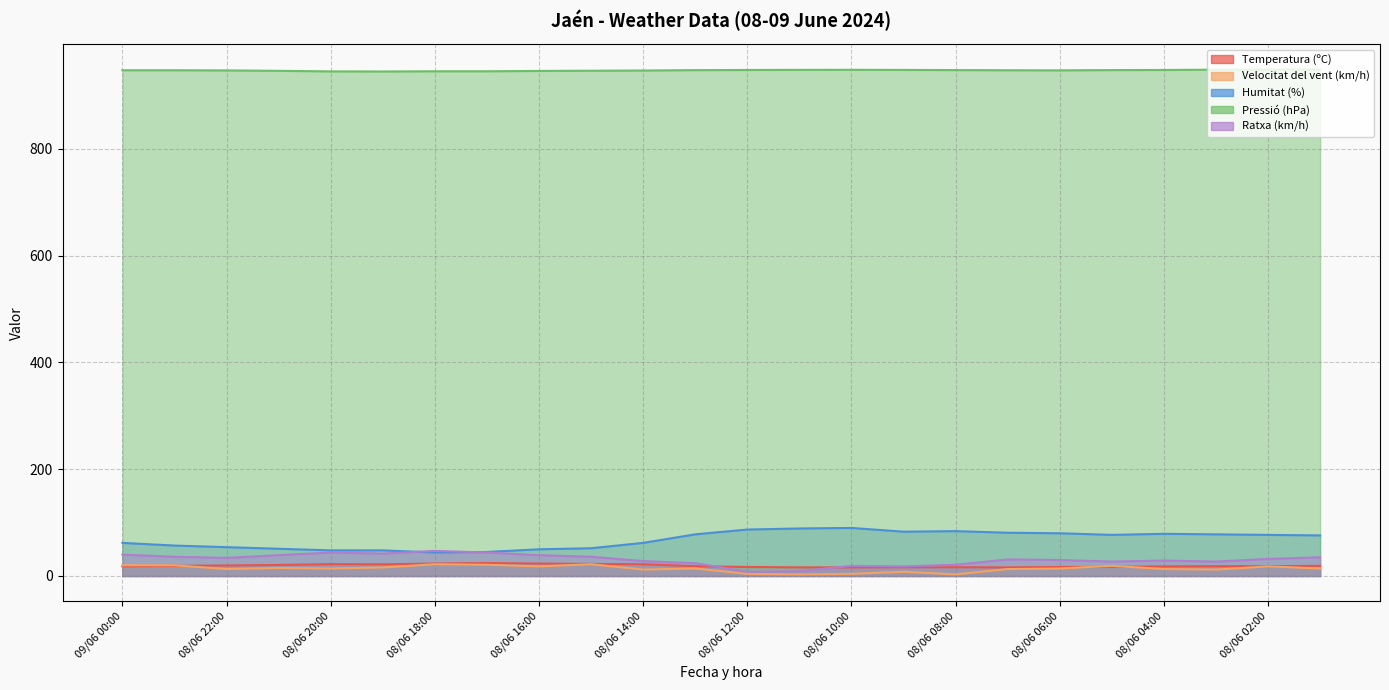

What is the label of the 24th point from the right?

09/06 00:00